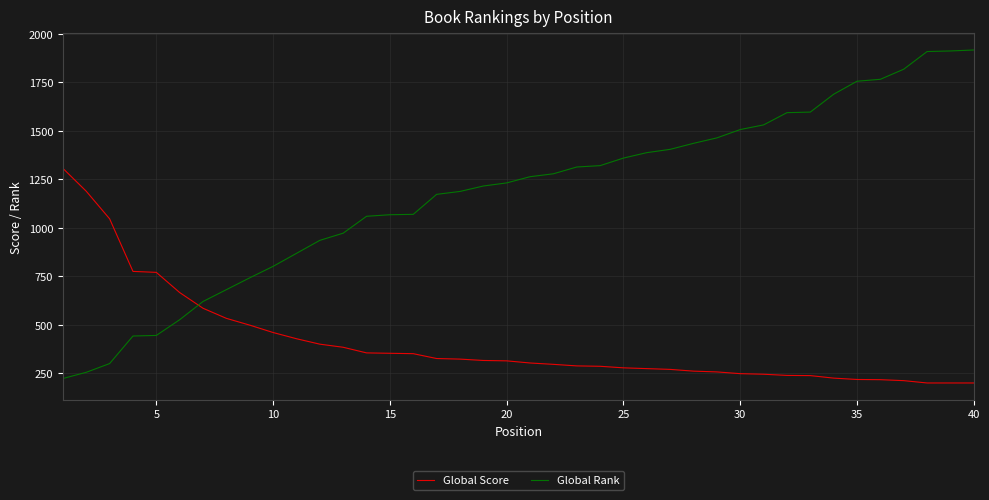

Which series has the widest spread of values?

Global Rank